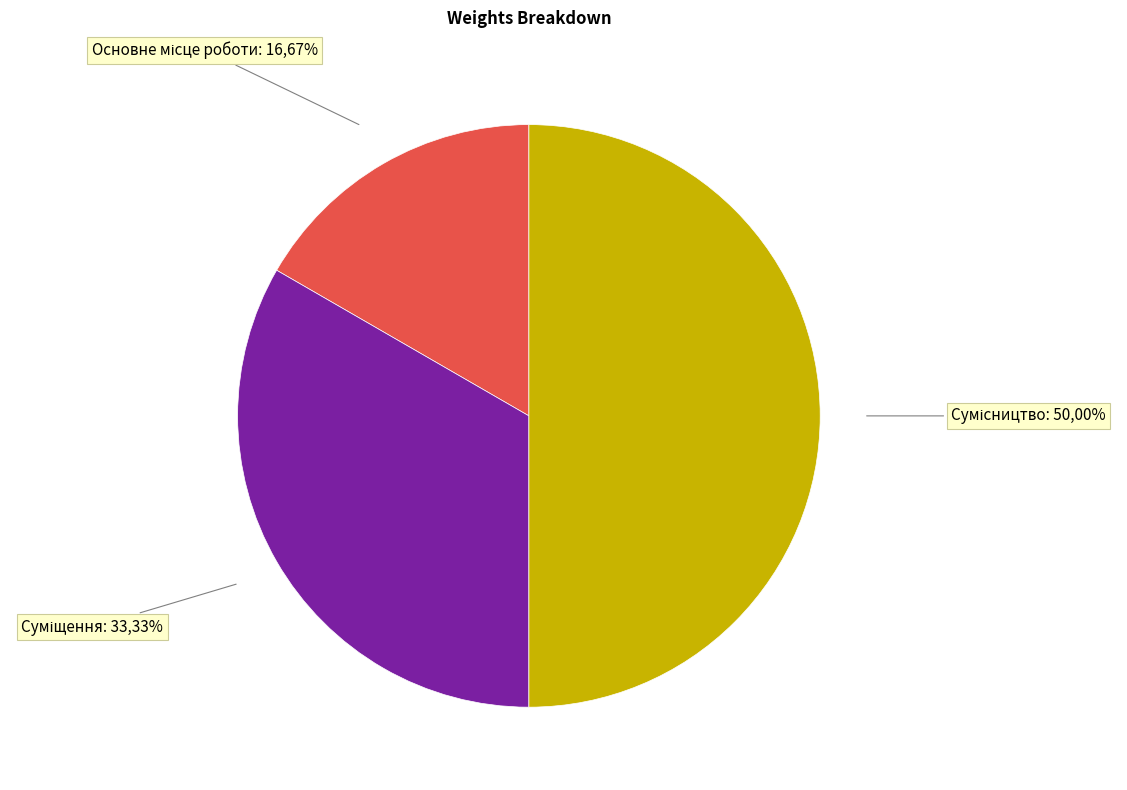

Which category has the biggest portion of the pie?

Сумісництво